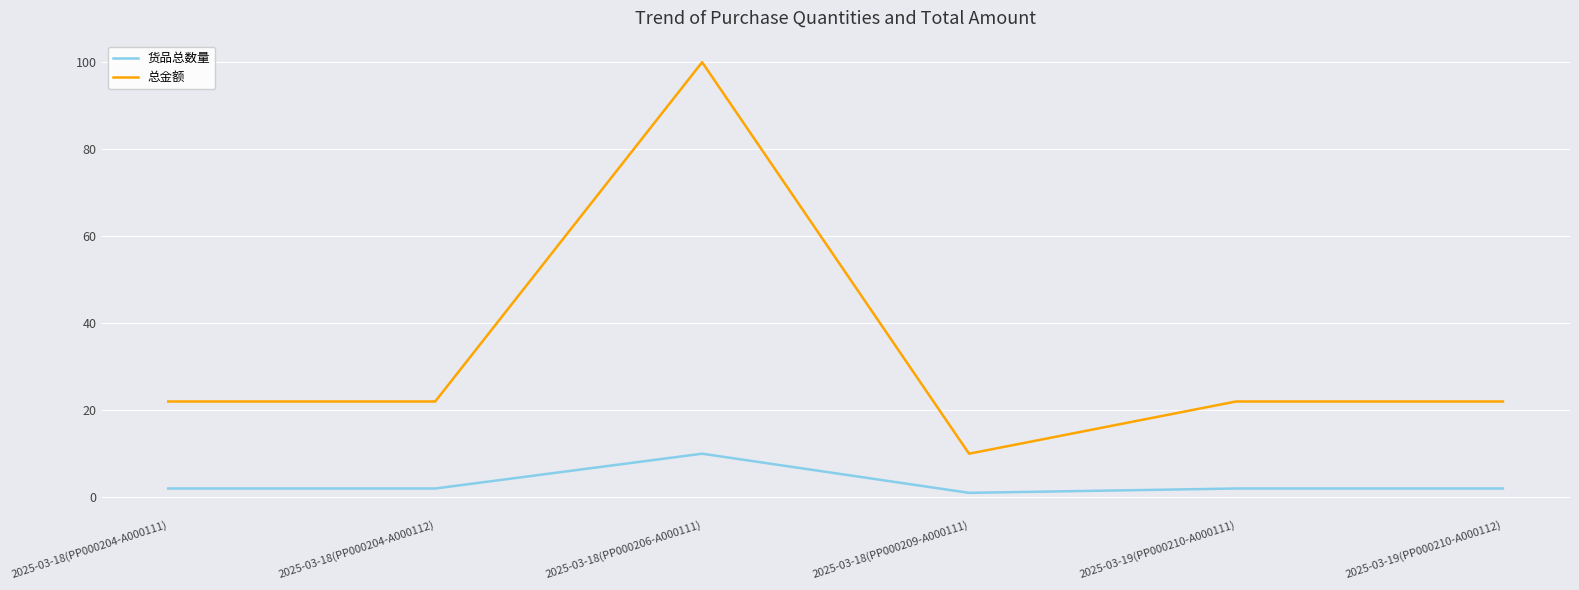

Which series has the widest spread of values?

总金额